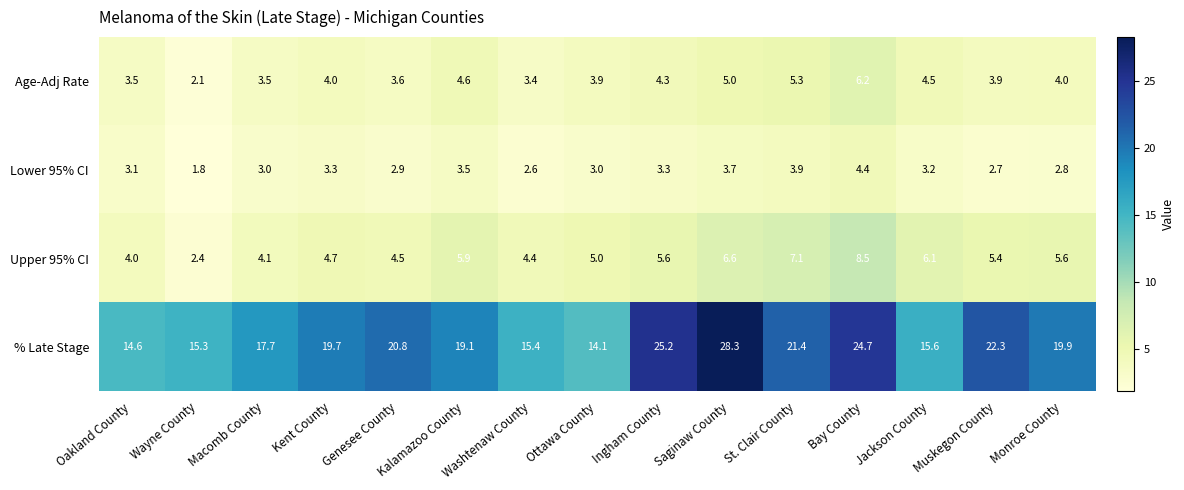

At how many categories does at least one series exceed 20?

6